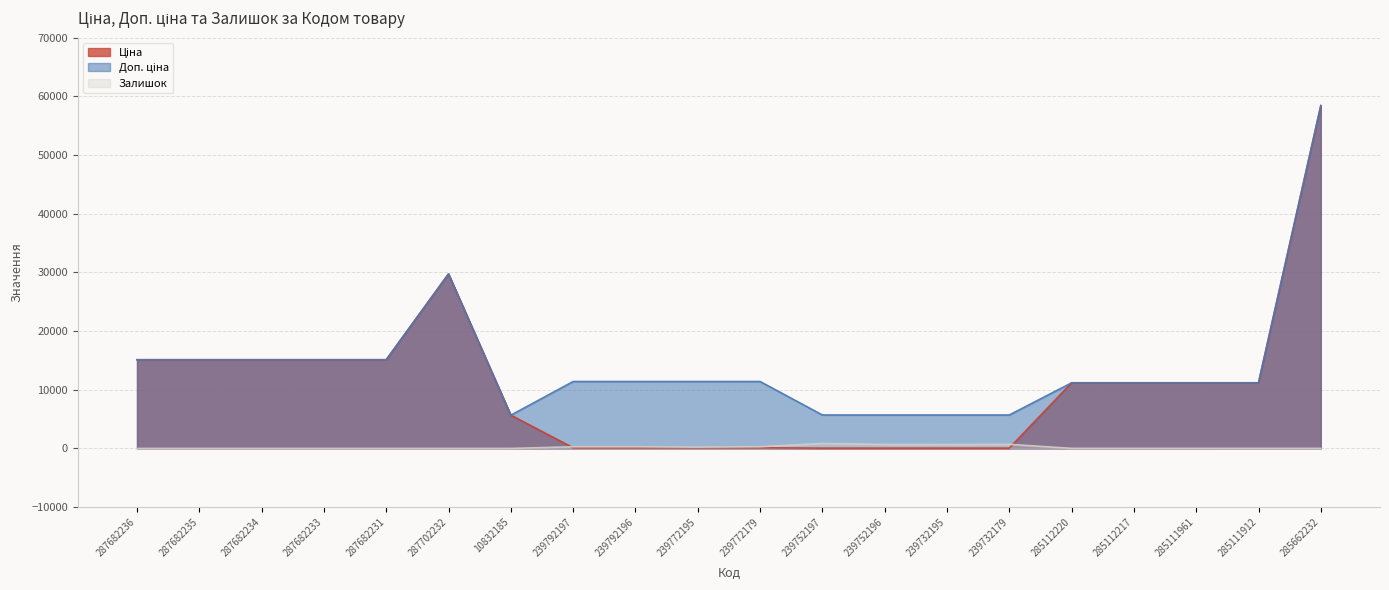

What position from the right is 239732195?

7